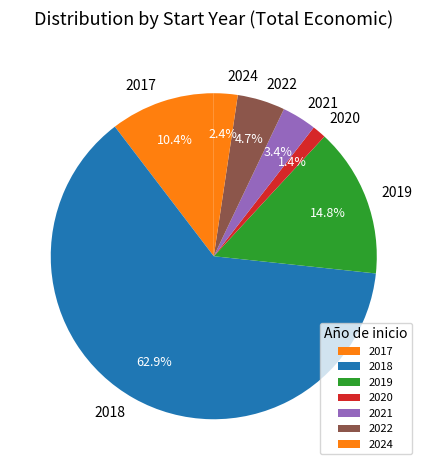

Rank the categories by value from lowest to highest.

2020, 2024, 2021, 2022, 2017, 2019, 2018